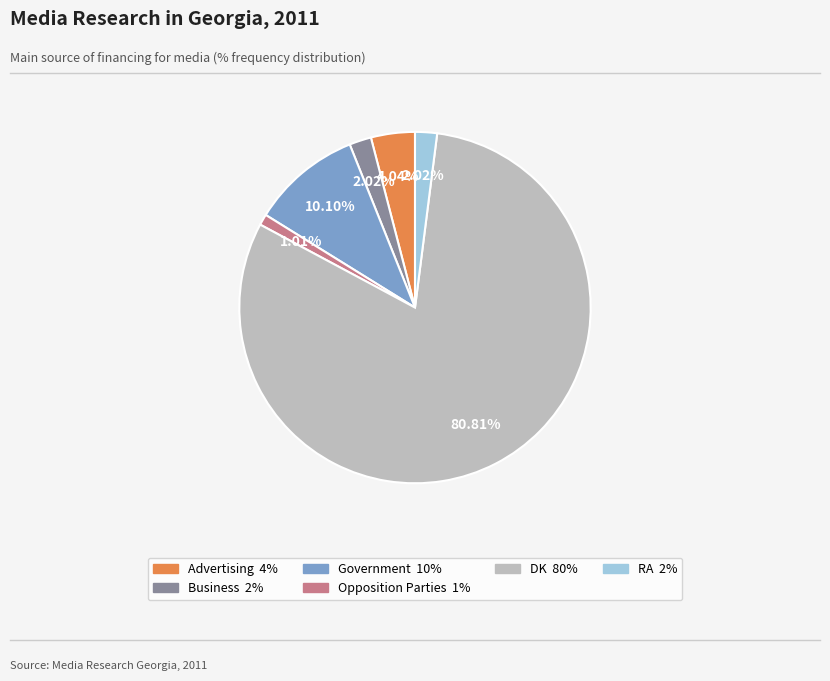

Is there a majority slice in this chart?

Yes